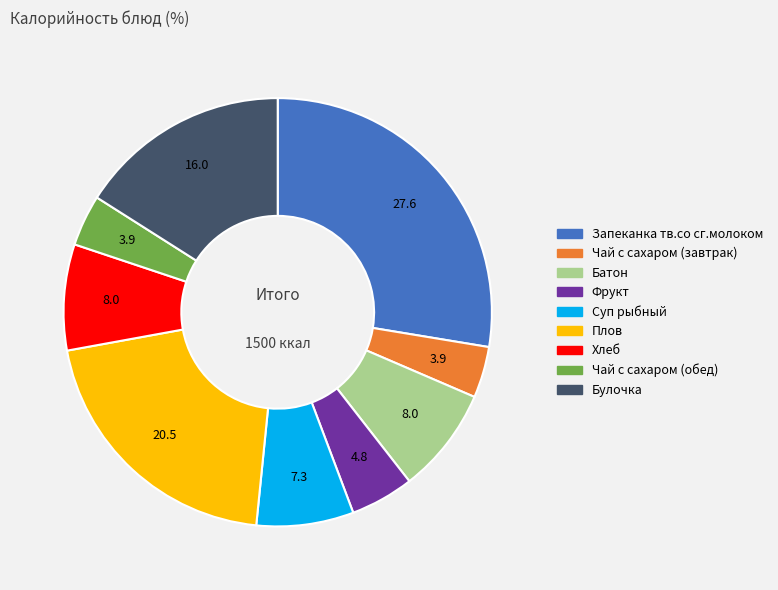

The Чай с сахаром (обед) slice represents 4% of the pie. True or false?

True